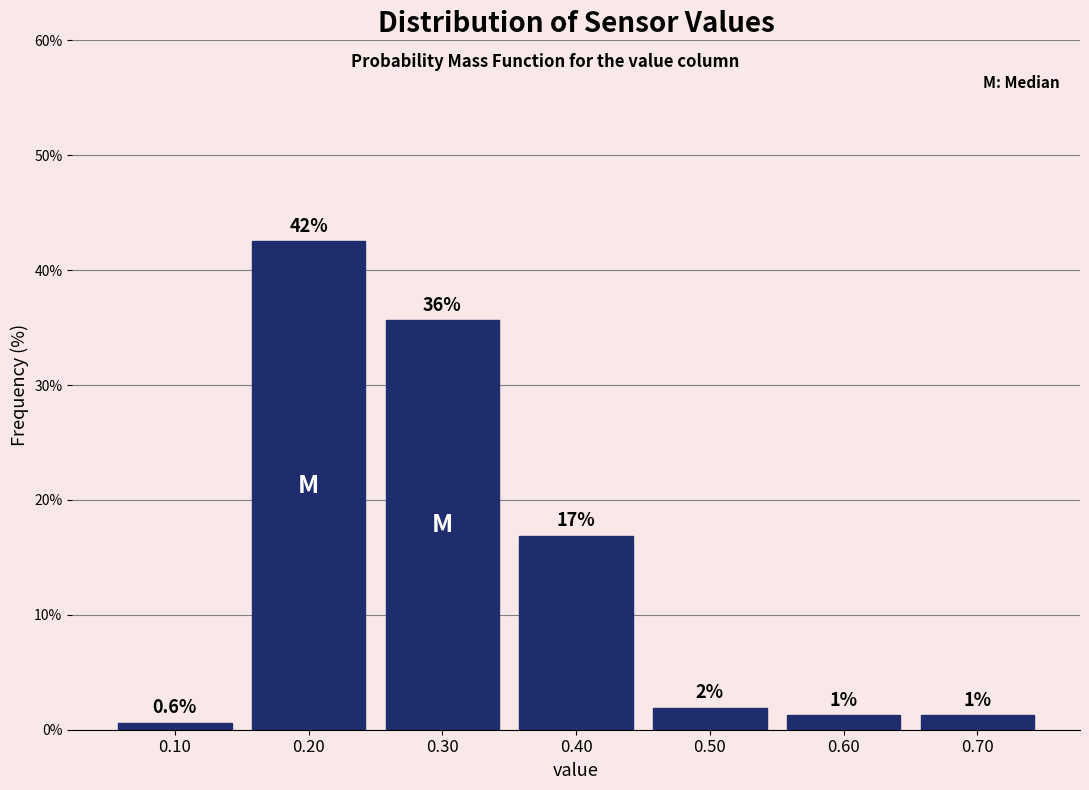

How many bars are there in total?

7